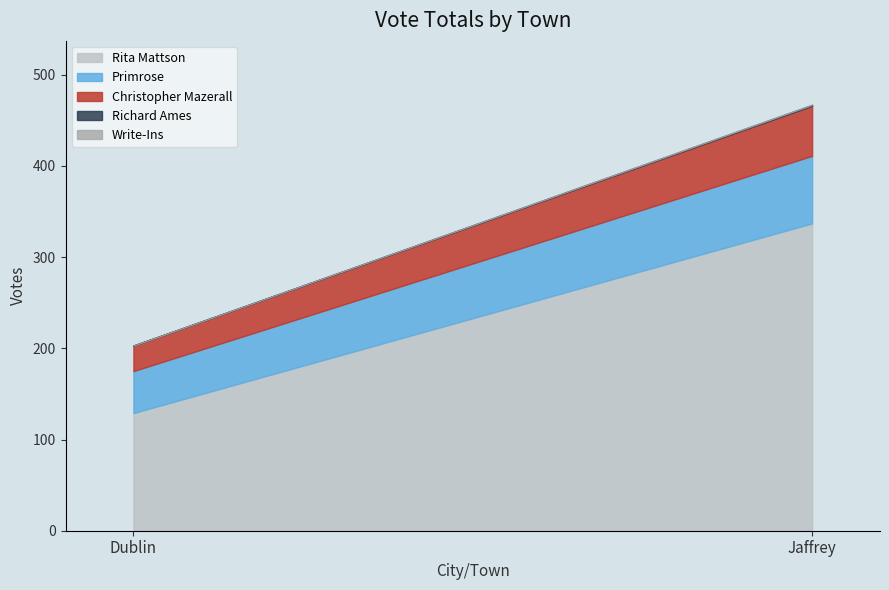

What is the label of the 2nd point from the left?

Jaffrey